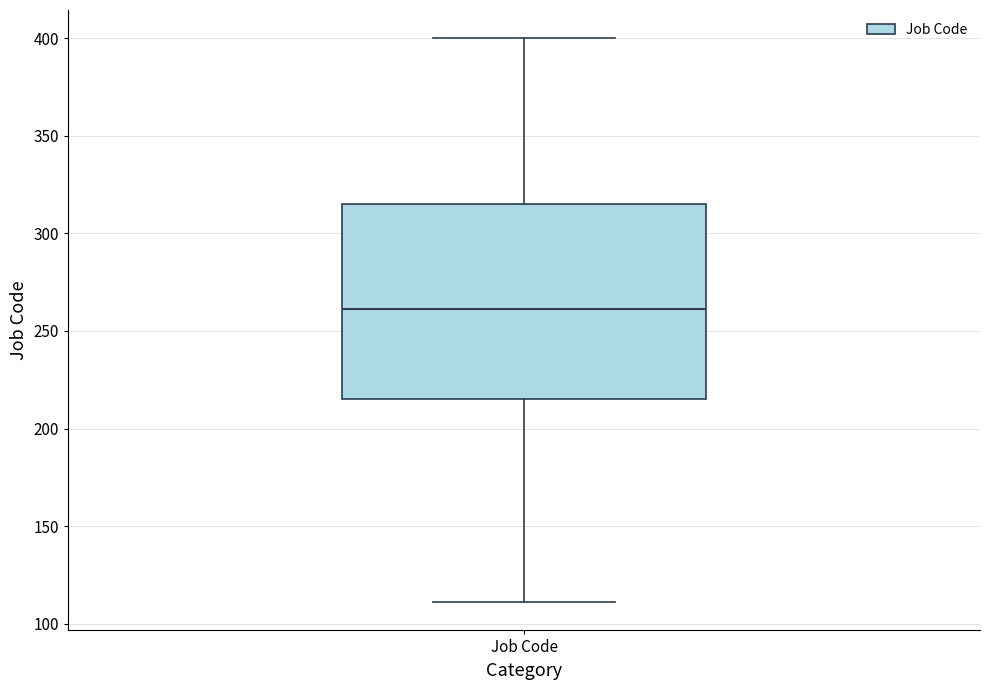

Read this box plot against the y-axis: the position of the median line, the range covered by the box, and the ends of both whiskers. The values are not printed on the chart, so give them approximately, as read against the axis.

median 260, box 215 to 315, whiskers 110 to 400